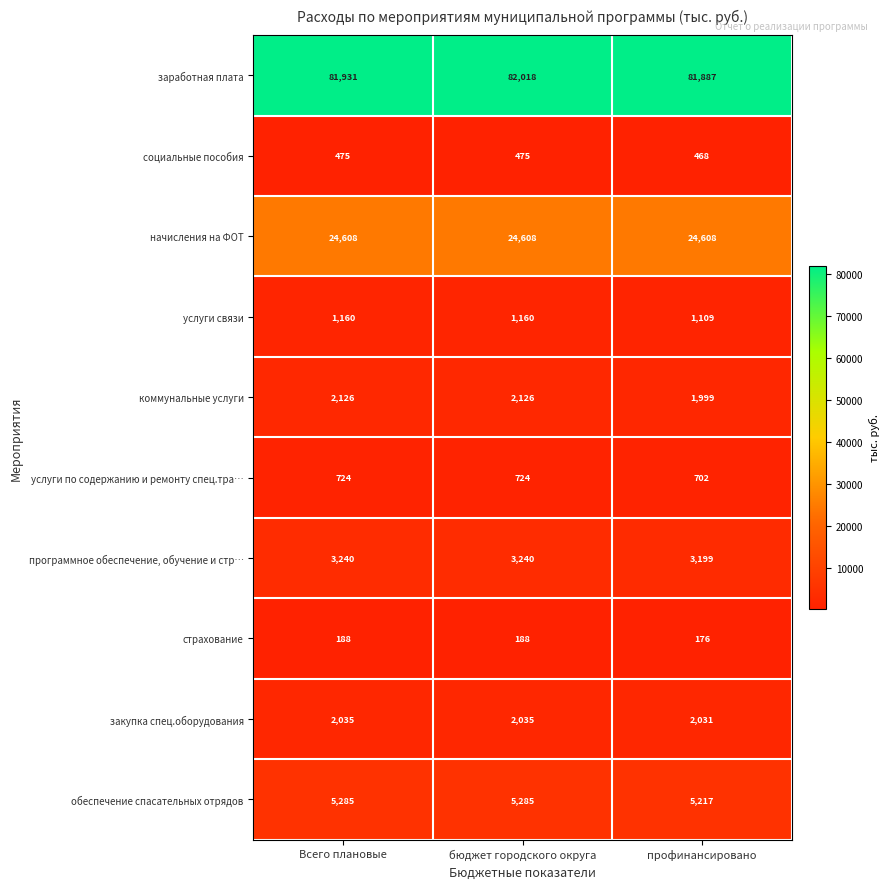

List the labels in order of заработная плата value, smallest first.

профинансировано, Всего плановые, бюджет городского округа